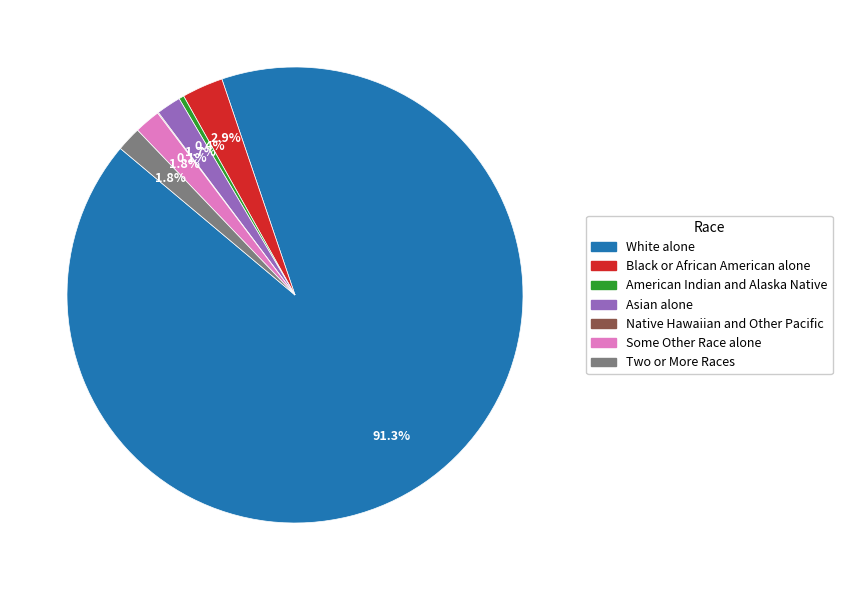

To the nearest percent, what is the difference between the White alone and American Indian and Alaska Native slice percentages?

91%